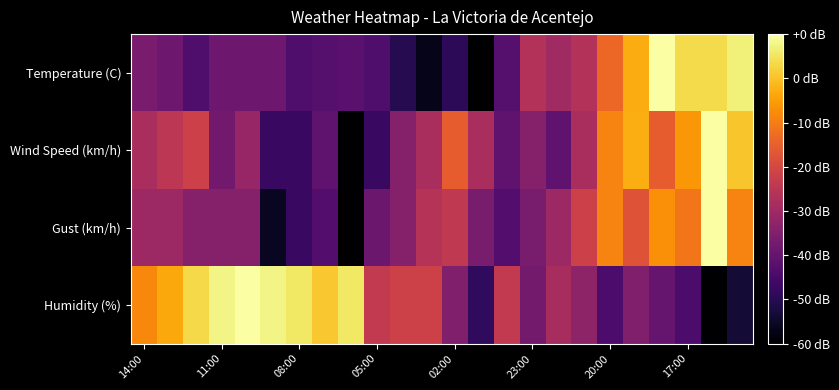

What is the maximum value shown in the chart?

1.0